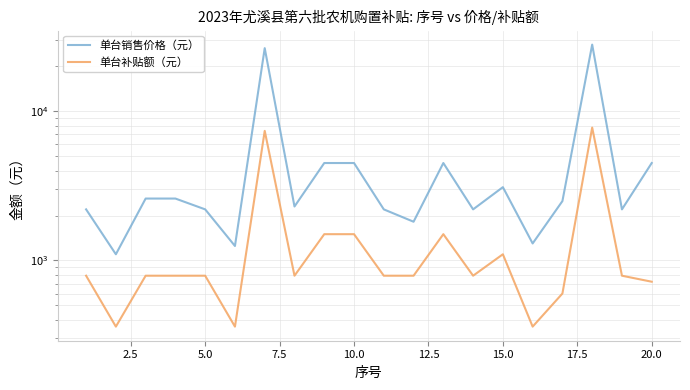

True or false: 单台销售价格（元） and 单台补贴额（元） cross at least once.

False